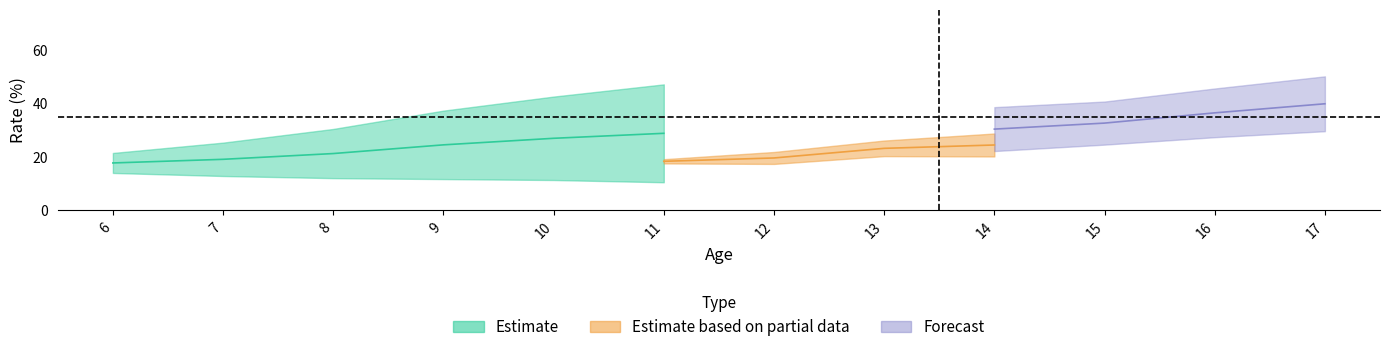

Between 8 and 9, which is larger?

9